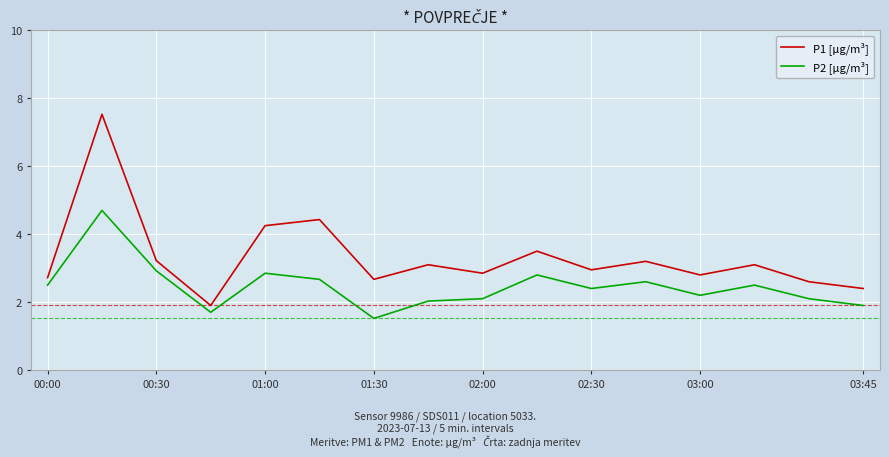

What is the difference between the maximum and second lowest values in the P1 [µg/m³] series?

5.1